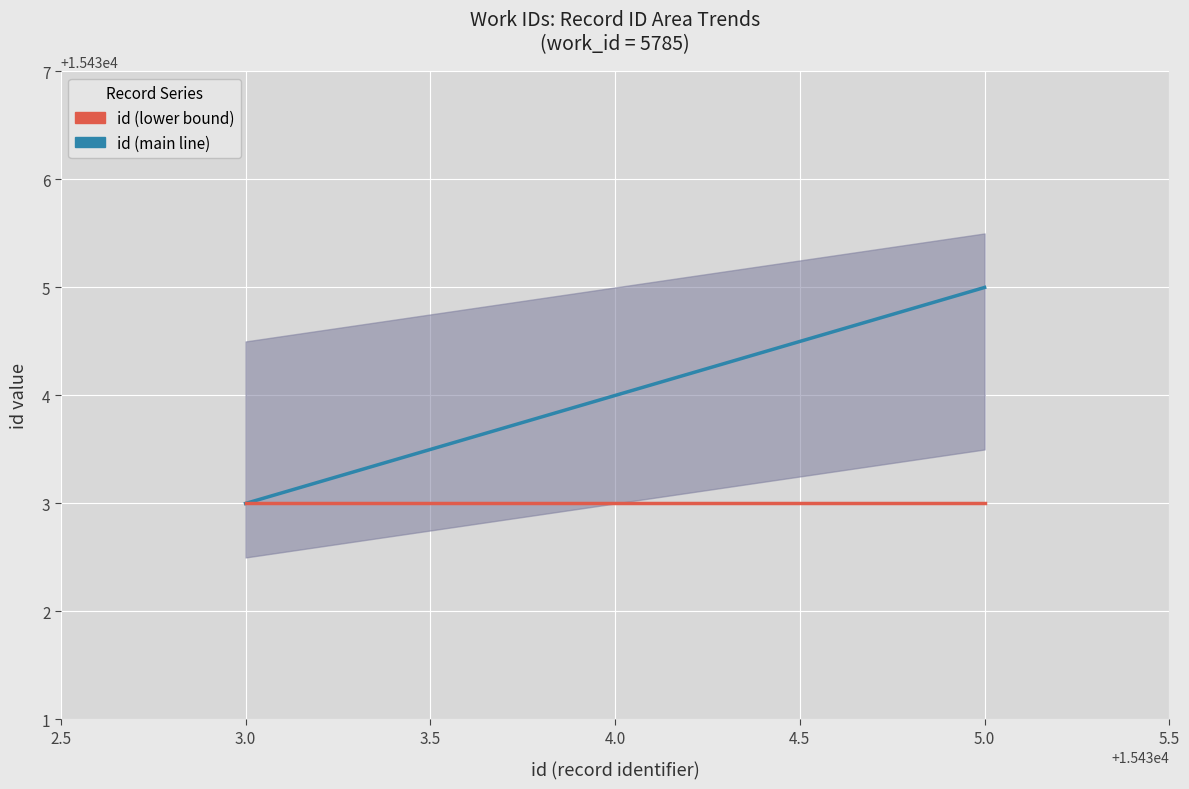

What is the average value of the id (lower bound) series?

15433